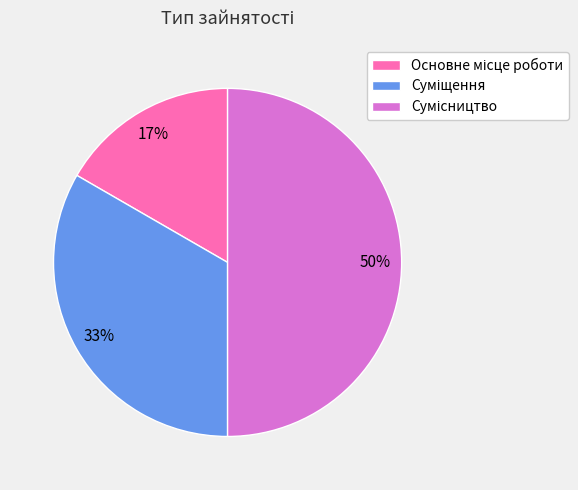

To the nearest percent, what is the average slice percentage?

33%